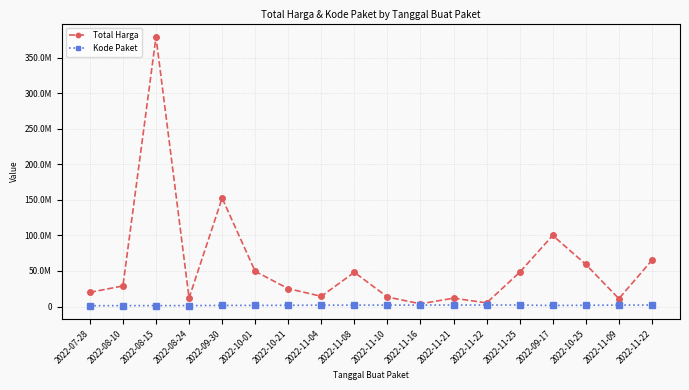

True or false: Kode Paket has a value of 1597005 at 2022-09-30.

True